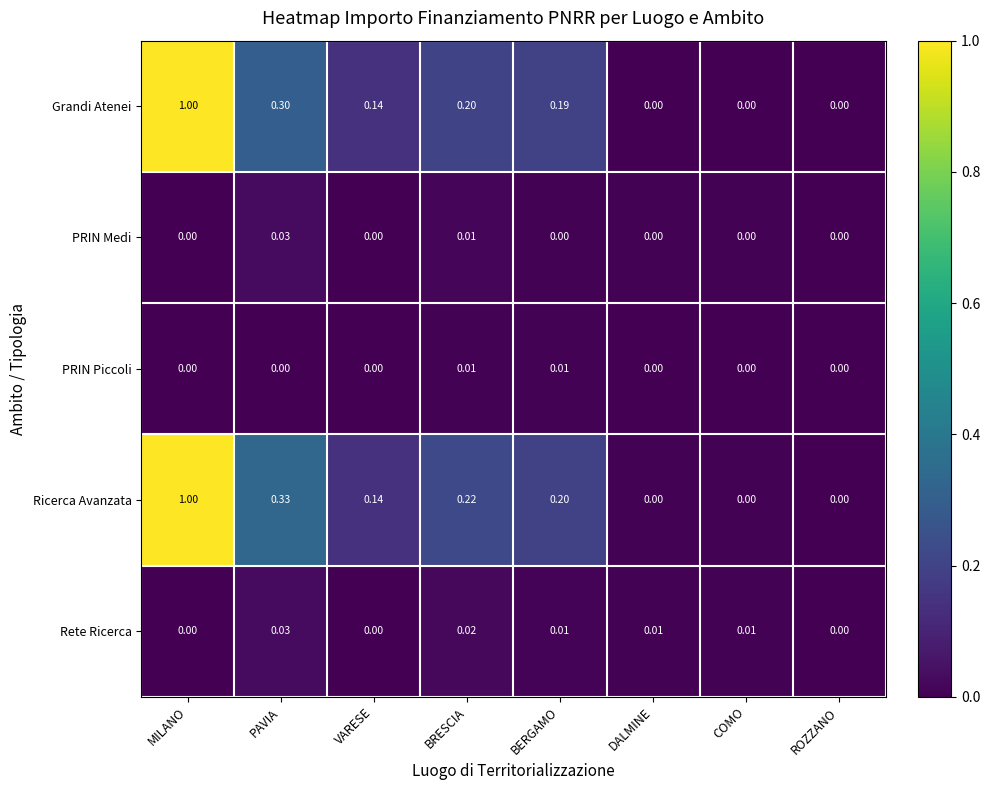

Which series has the largest total across all categories?

Ricerca Avanzata